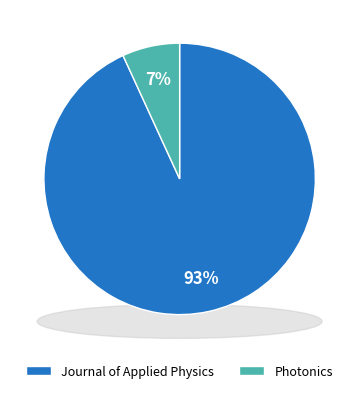

Between Journal of Applied Physics and Photonics, which is larger?

Journal of Applied Physics